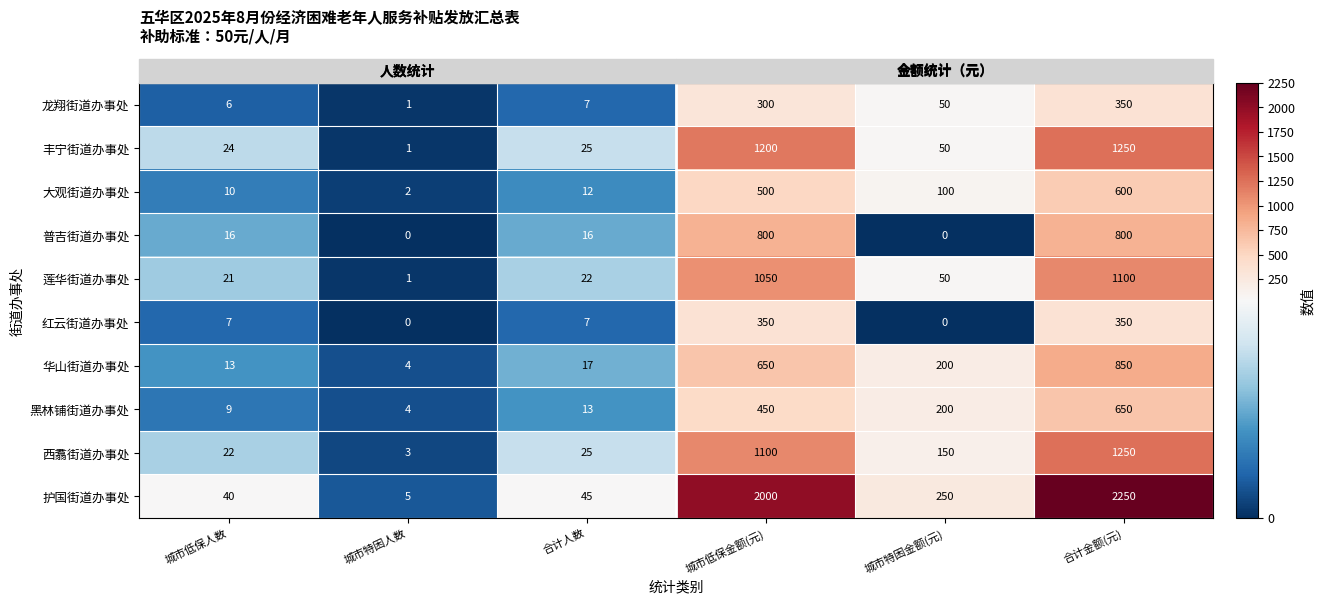

Rank the categories by 华山街道办事处 value from lowest to highest.

城市特困人数, 城市低保人数, 合计人数, 城市特困金额(元), 城市低保金额(元), 合计金额(元)